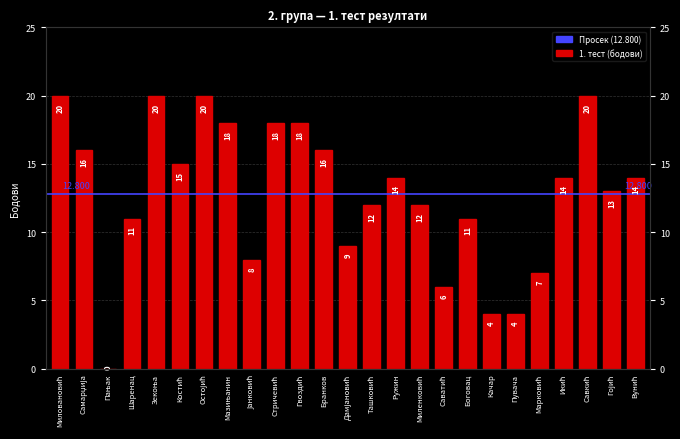

Is it true that the value at Стричевић is 31?

False